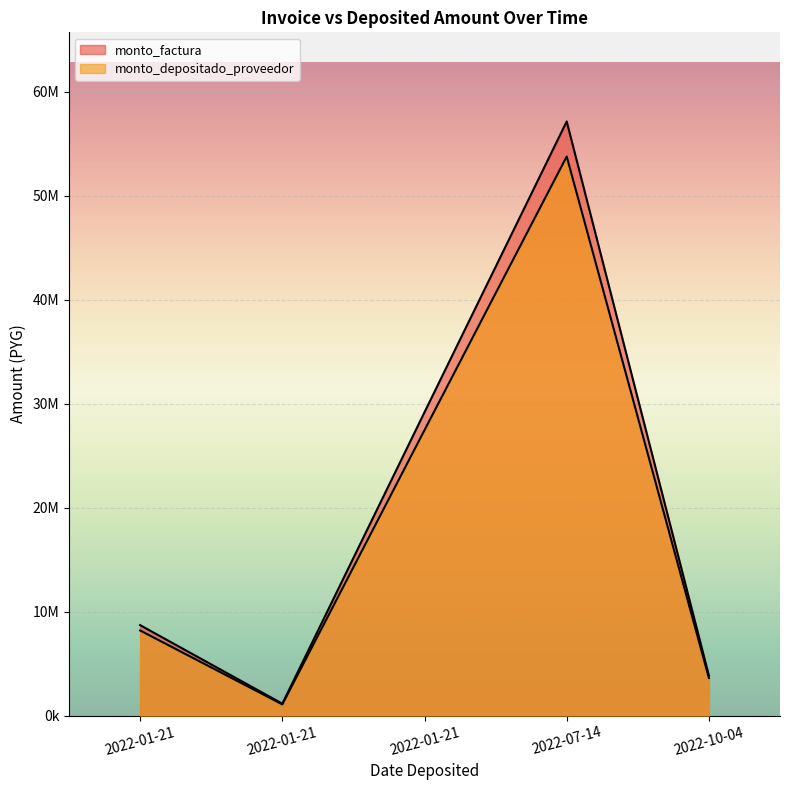

Reading left to right, extract all data points from this chart.

monto_factura: 2022-01-21=8704000	2022-01-21=1156000	2022-01-21=29172000	2022-07-14=57120000	2022-10-04=3848000
monto_depositado_proveedor: 2022-01-21=8190860	2022-01-21=1087849	2022-01-21=27452178	2022-07-14=53752517	2022-10-04=3621144